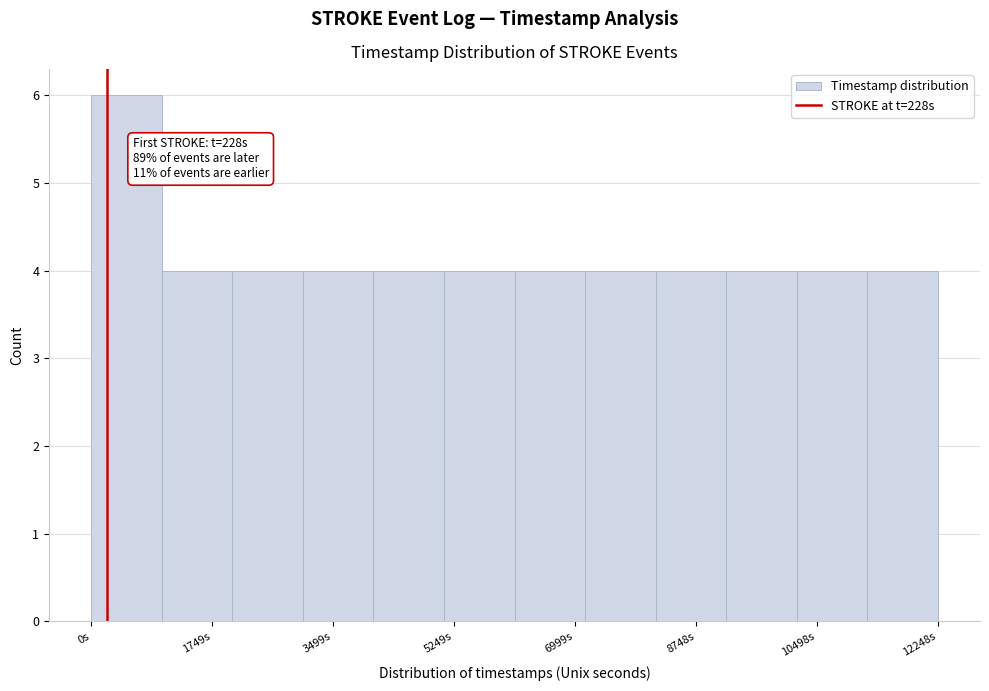

Over which range of the x-axis is the bar tallest?

0 to 1000